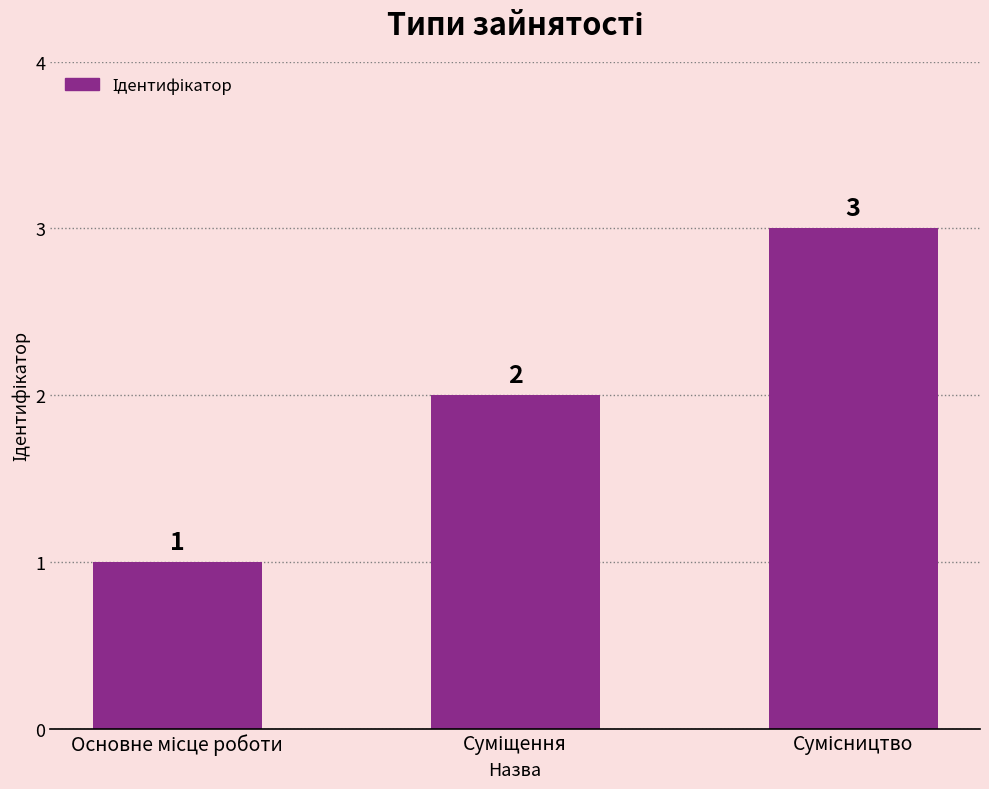

Count the values in the range 1 to 3.

3